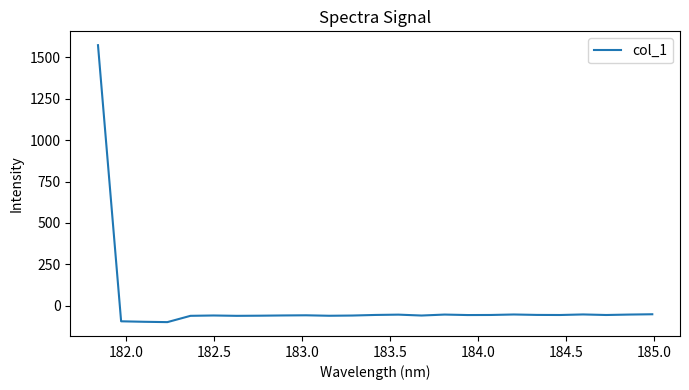

What is the difference between the maximum and minimum values?

1673.3